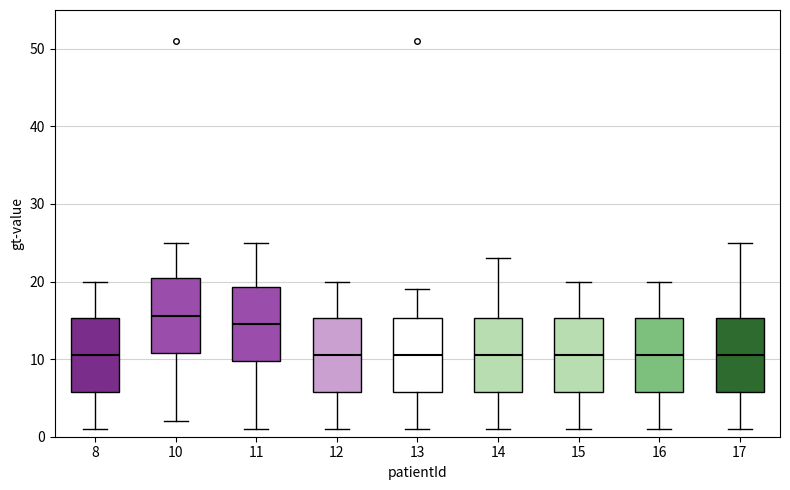

Reading left to right, read every box against the y-axis: the position of its median line, the range the box covers, and the ends of its whiskers. The values are not printed on the chart, so give them approximately, as read against the axis.

8: median 11, box 6 to 15, whiskers 1 to 20
10: median 16, box 11 to 21, whiskers 2 to 25
11: median 15, box 10 to 19, whiskers 1 to 25
12: median 11, box 6 to 15, whiskers 1 to 20
13: median 11, box 6 to 15, whiskers 1 to 19
14: median 11, box 6 to 15, whiskers 1 to 23
15: median 11, box 6 to 15, whiskers 1 to 20
16: median 11, box 6 to 15, whiskers 1 to 20
17: median 11, box 6 to 15, whiskers 1 to 25